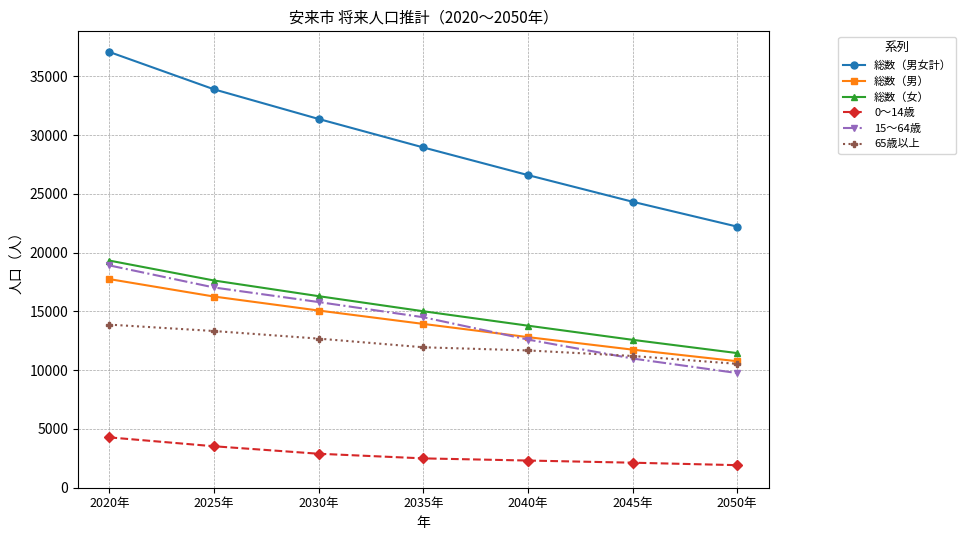

Which category has the lowest value in the 65歳以上 series?

2050年